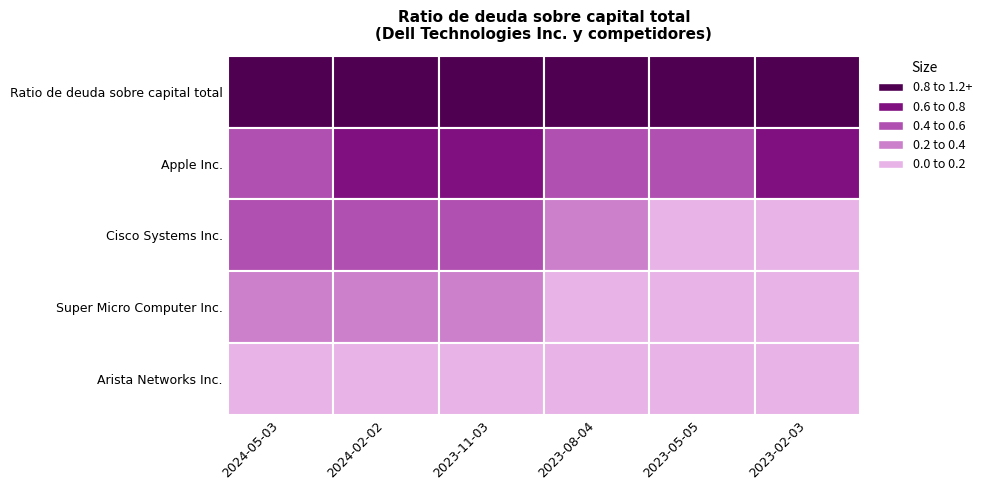

What is the value of the Ratio de deuda sobre capital total bar at the 6th from the left?

1.1